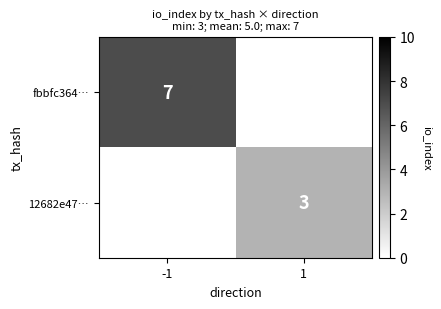

Is the value of 12682e47… at 1 greater than the value of fbbfc364… at -1?

No